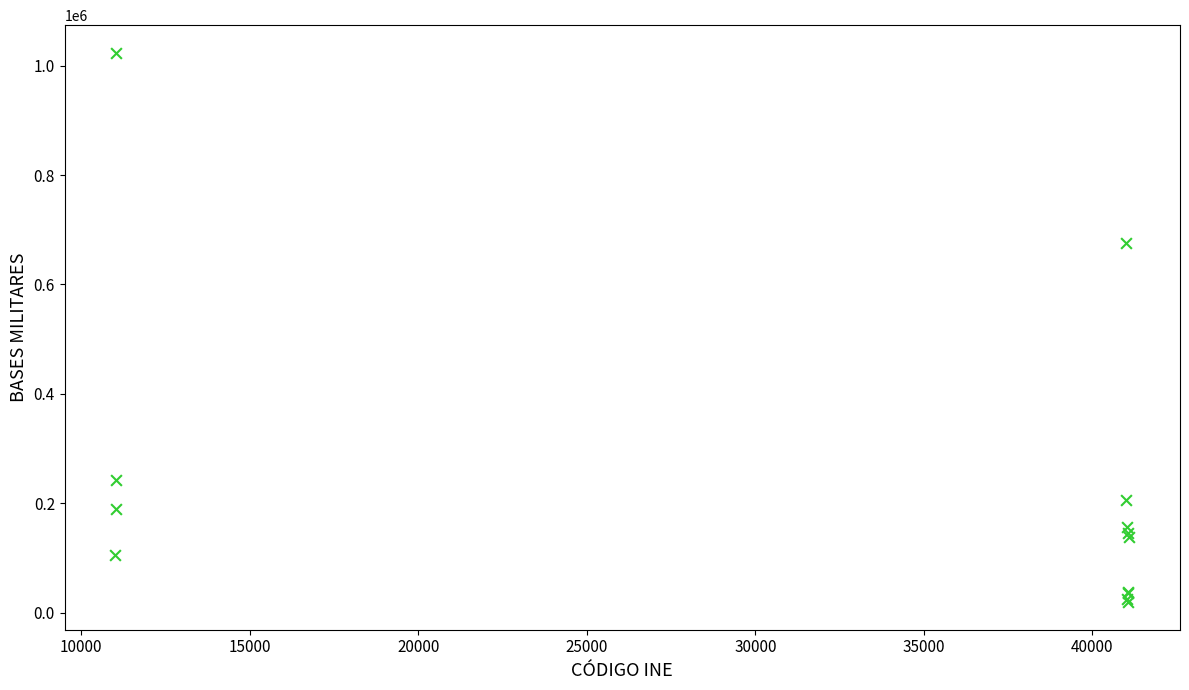

What Y value in the scatter plot is closest to 521426?

676153